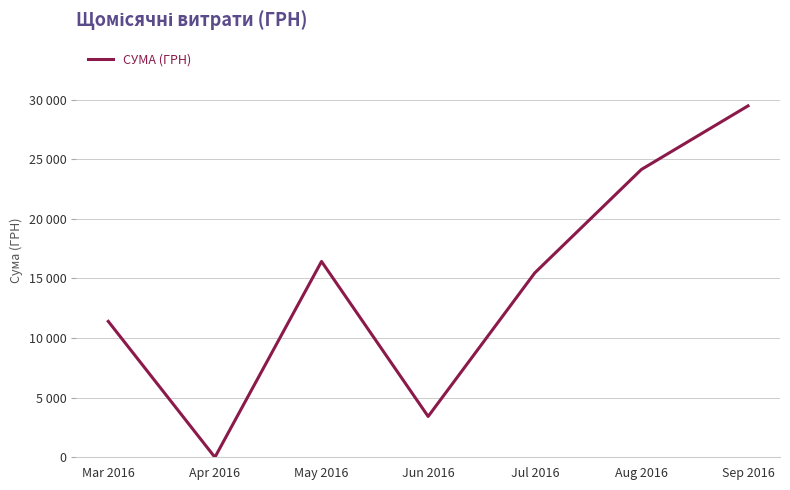

Rank the categories by value from lowest to highest.

Apr 2016, Jun 2016, Mar 2016, Jul 2016, May 2016, Aug 2016, Sep 2016